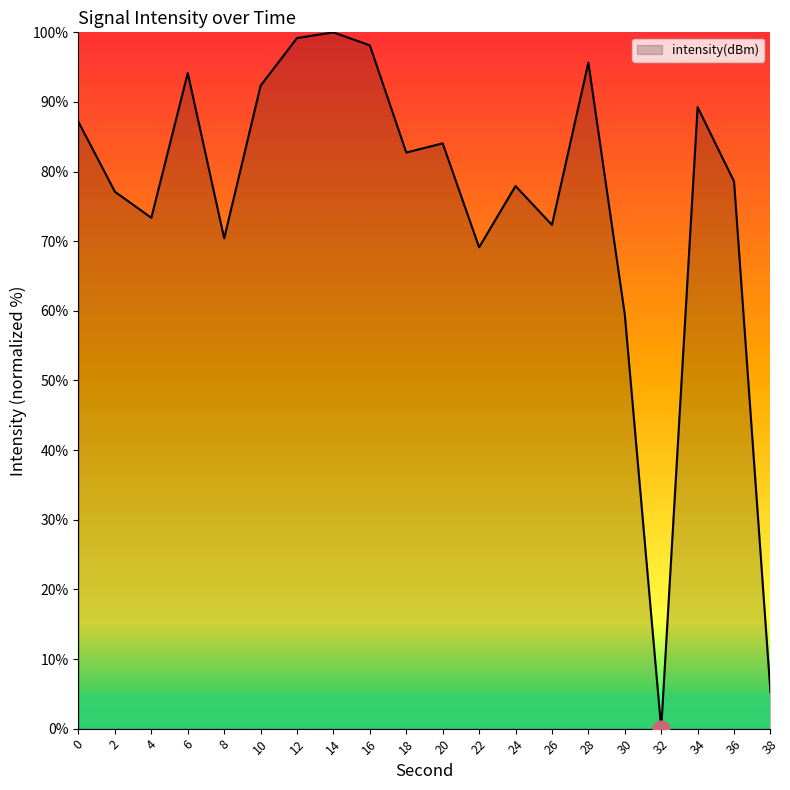

What is the maximum value shown in the chart?

100.0